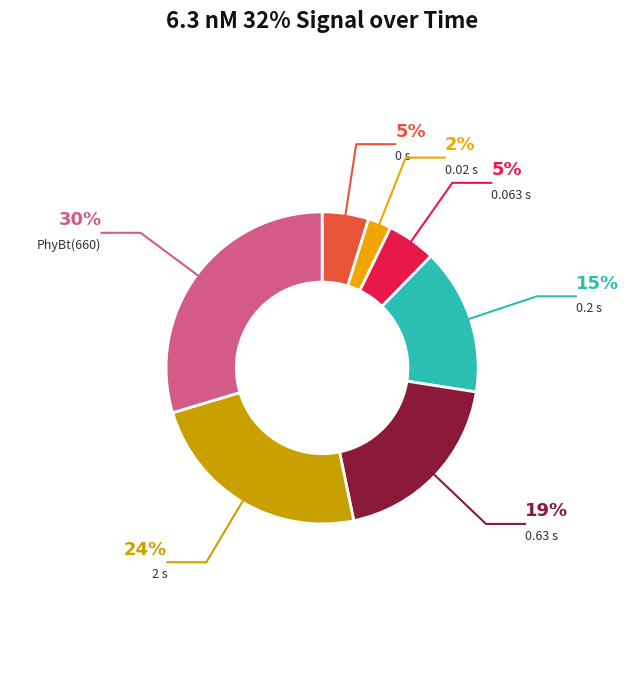

Rank the categories by value from lowest to highest.

0.02 s, 0 s, 0.063 s, 0.2 s, 0.63 s, 2 s, PhyBt(660)